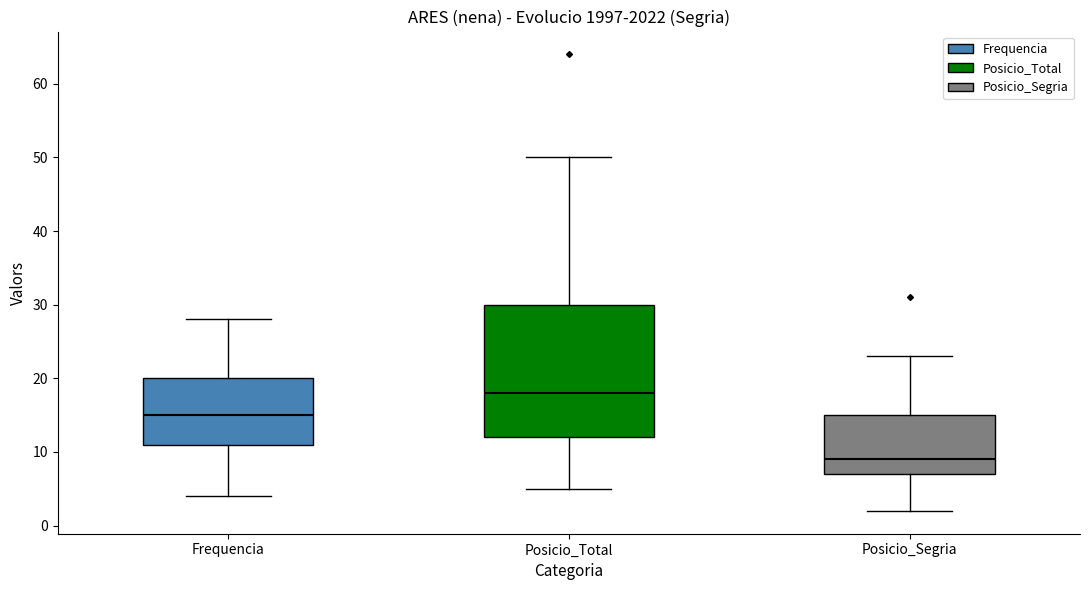

Comparing the boxes themselves (not the whiskers), which one is the tallest?

Posicio_Total